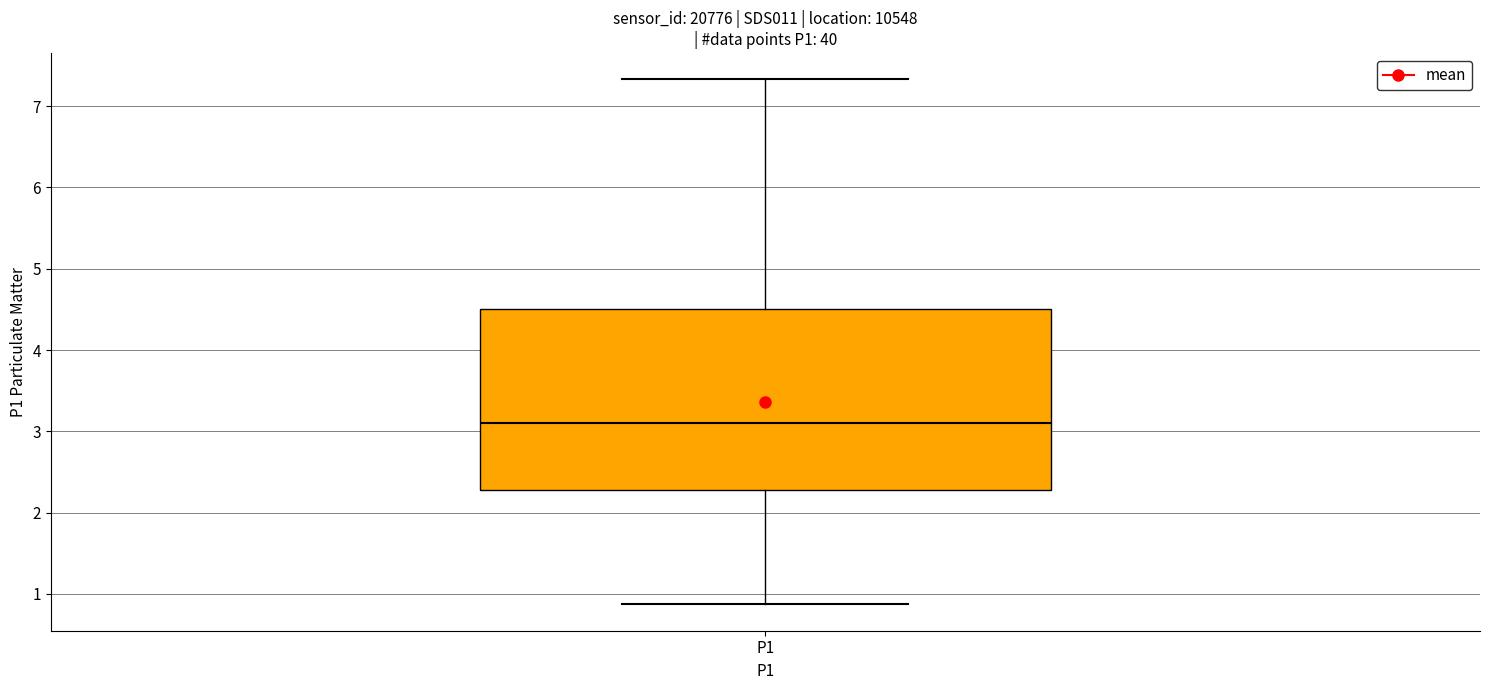

Transcribe this box plot: give where the median line is, the range the box spans, and where the two whiskers end, as read against the y-axis. The values are not printed on the chart, so give them approximately, as read against the axis.

median 3.1, box 2.3 to 4.5, whiskers 0.9 to 7.3